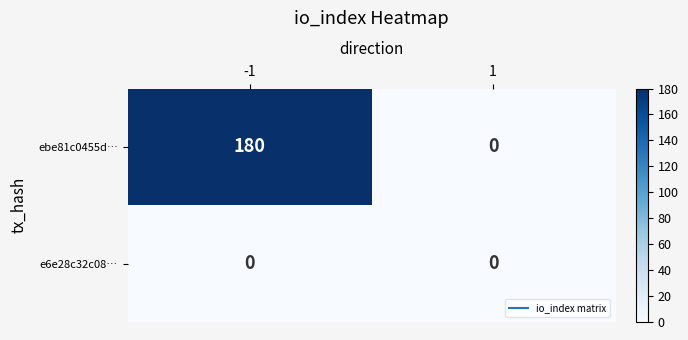

What is the difference between the maximum and minimum values in the ebe81c0455d… series?

180